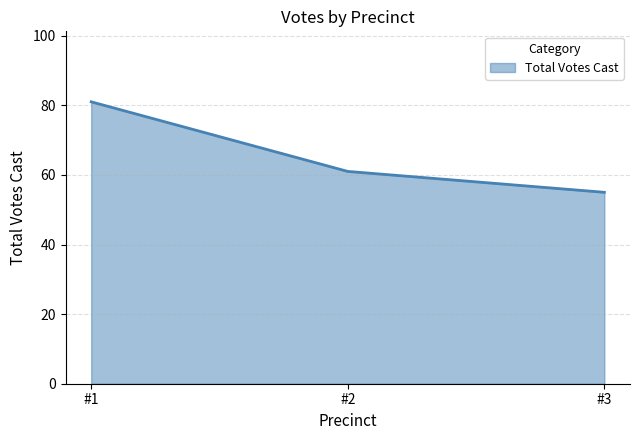

Where does the data first go above 61?

#1